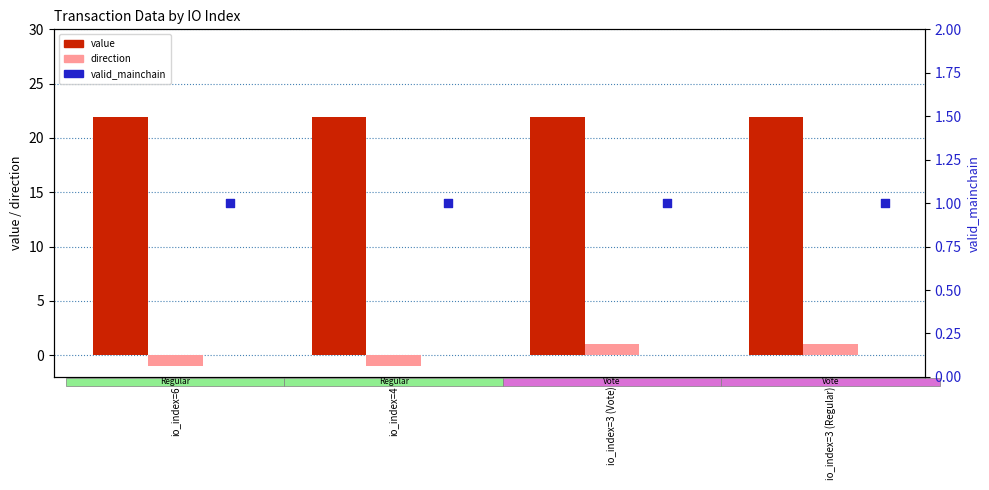

What are all the series names shown in the legend?

value, direction, valid_mainchain